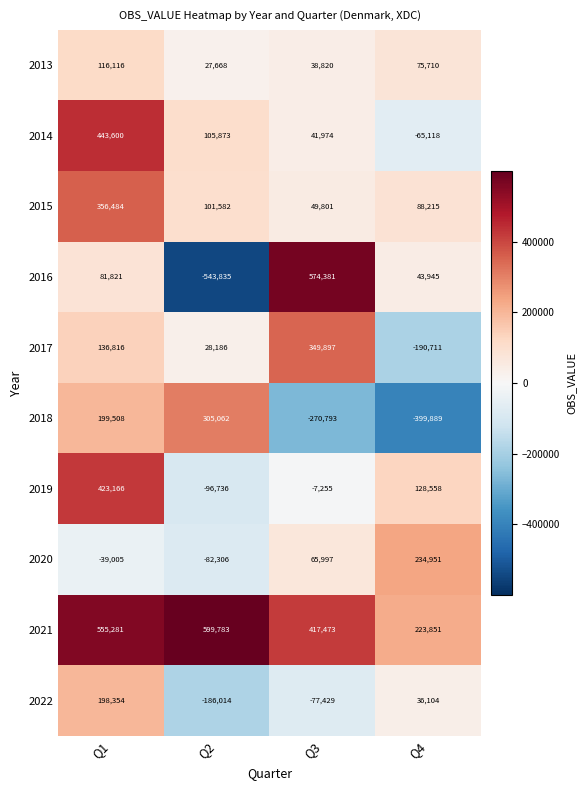

How many positive values does the 2016 series have?

3